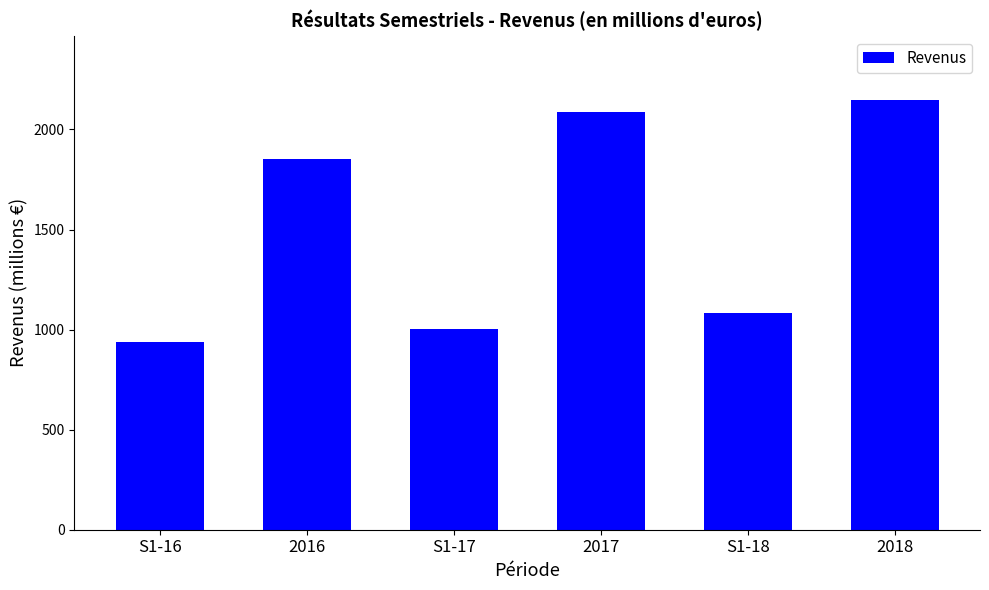

What value does the data have at 2018?

2145.8